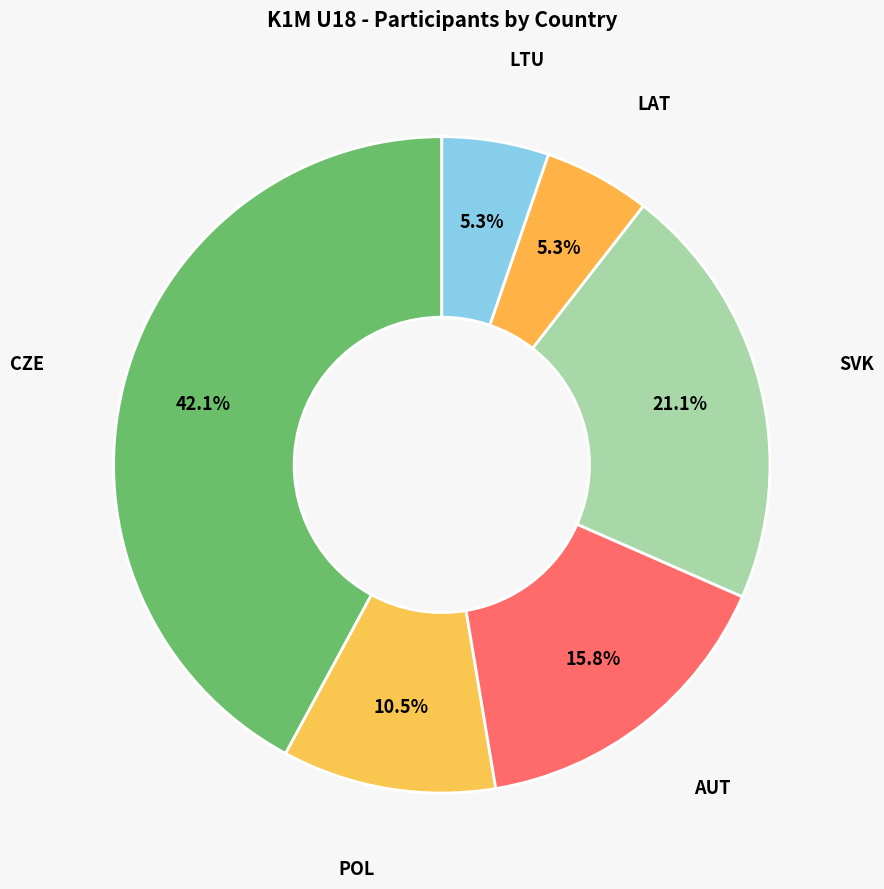

To the nearest percent, what is the difference between the largest and smallest slice percentages?

37%